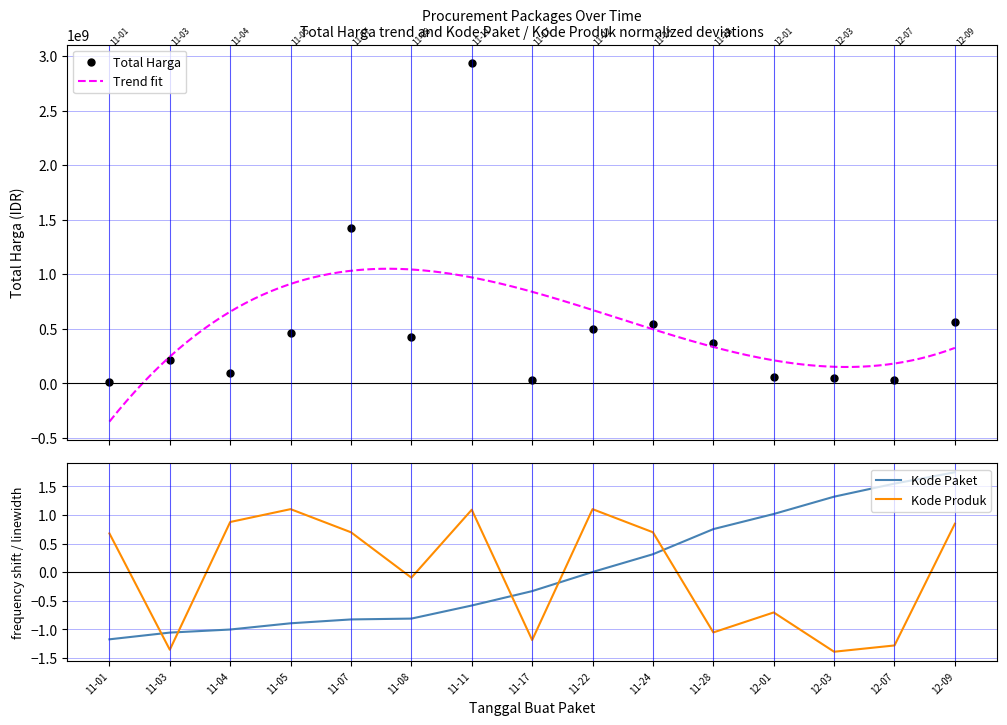

What is the maximum value for Total Harga?

2938963240